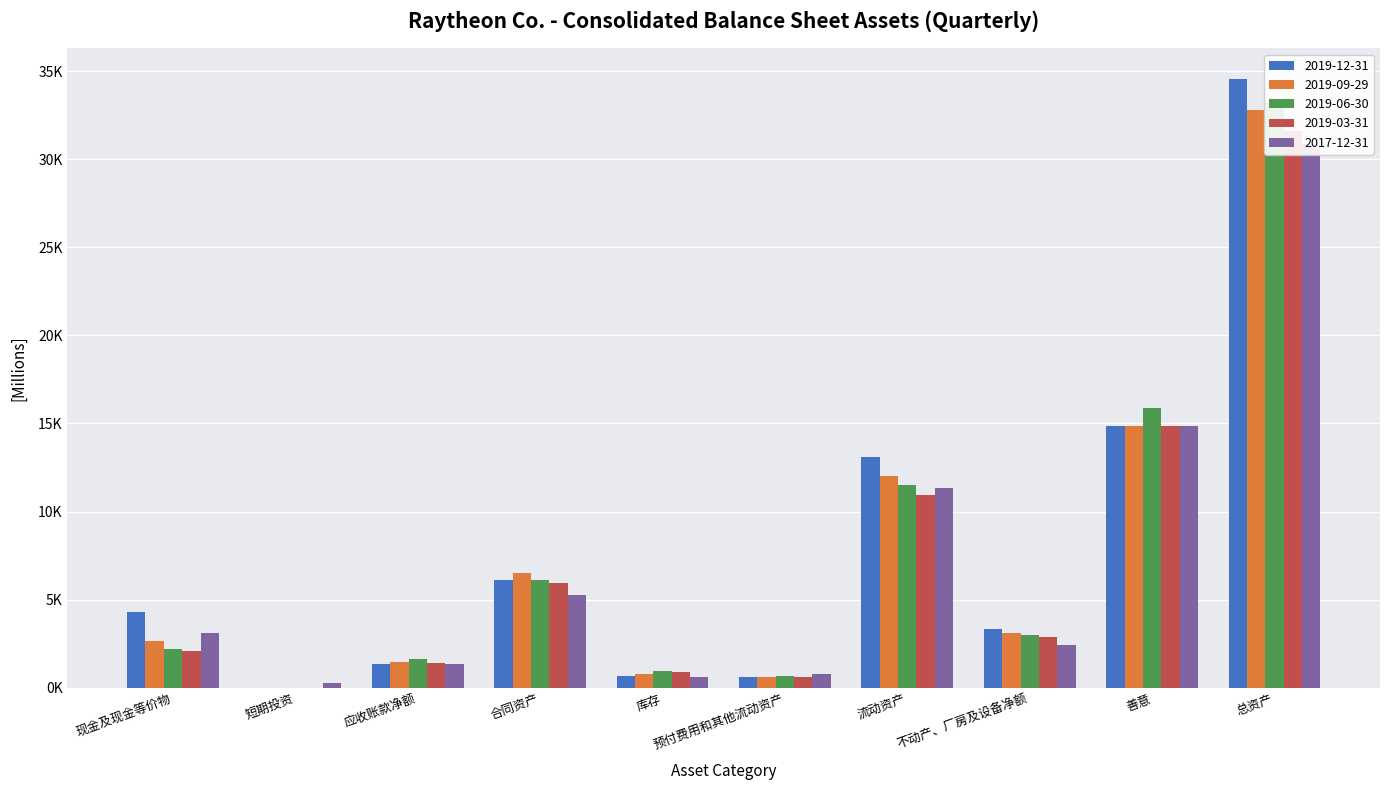

What is the sum of the 2019-09-29 values at 现金及现金等价物 and 善意?

17527